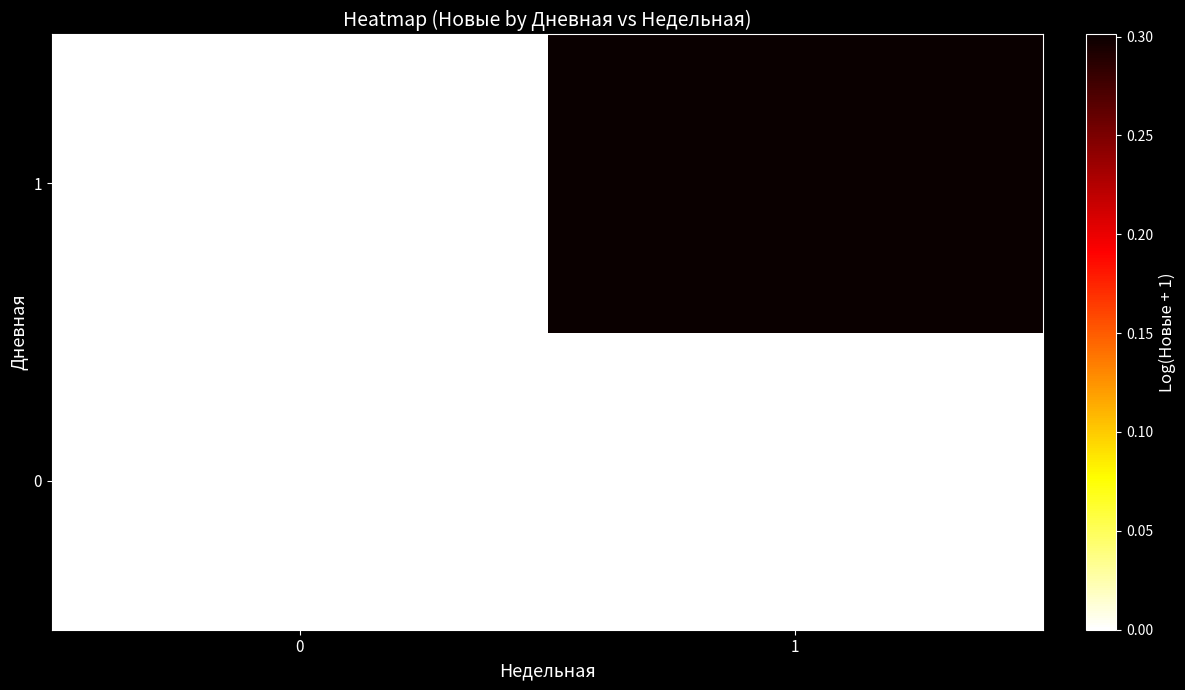

List the series in order of their overall mean, highest first.

1, 0